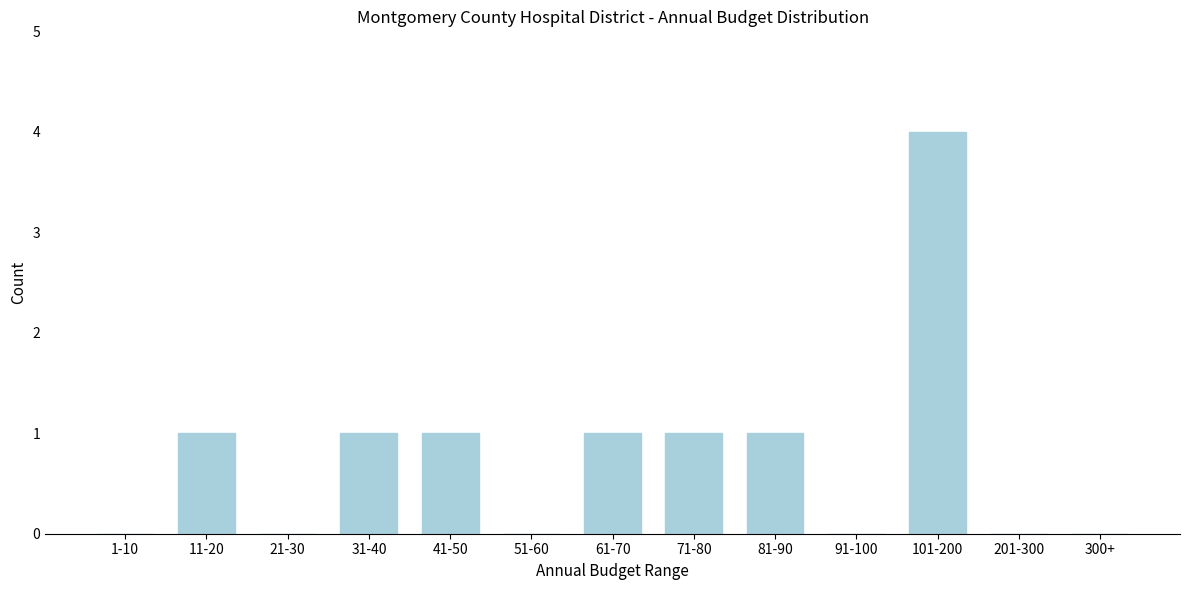

Reading left to right, extract all data points from this chart.

1-10=0	11-20=1	21-30=0	31-40=1	41-50=1	51-60=0	61-70=1	71-80=1	81-90=1	91-100=0	101-200=4	201-300=0	300+=0